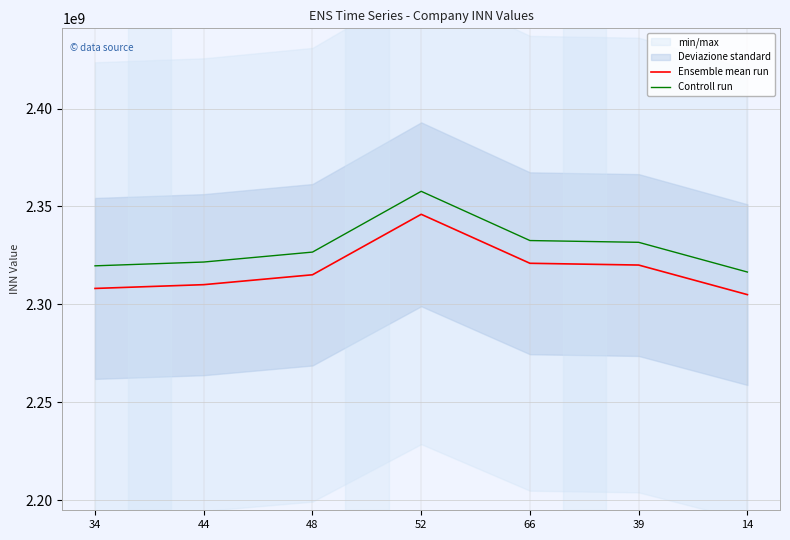

True or false: Controll run and Ensemble mean run cross at least once.

False